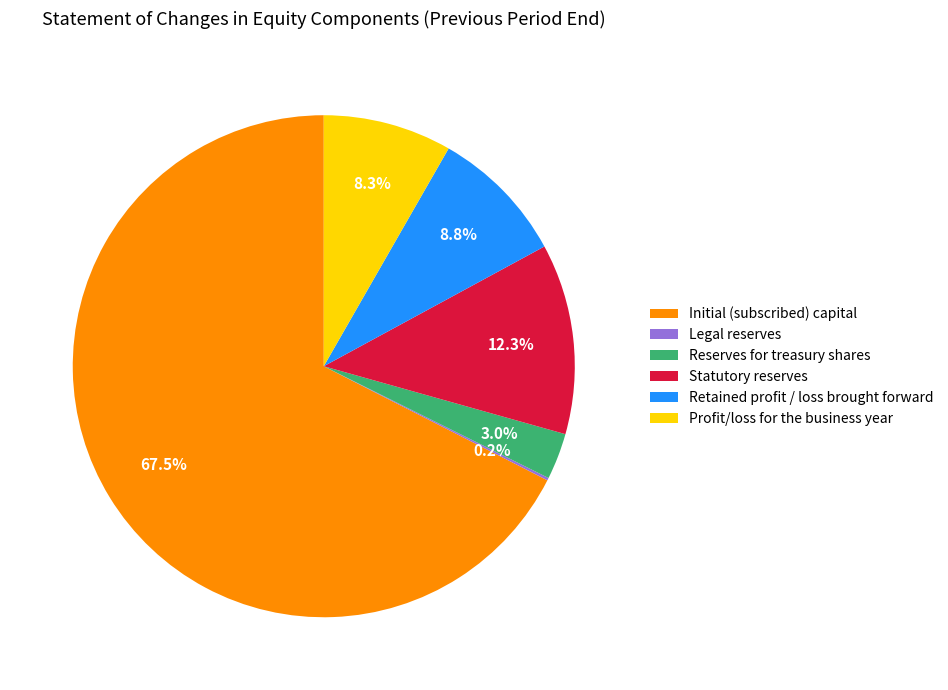

What is the largest slice in the pie chart?

Initial (subscribed) capital